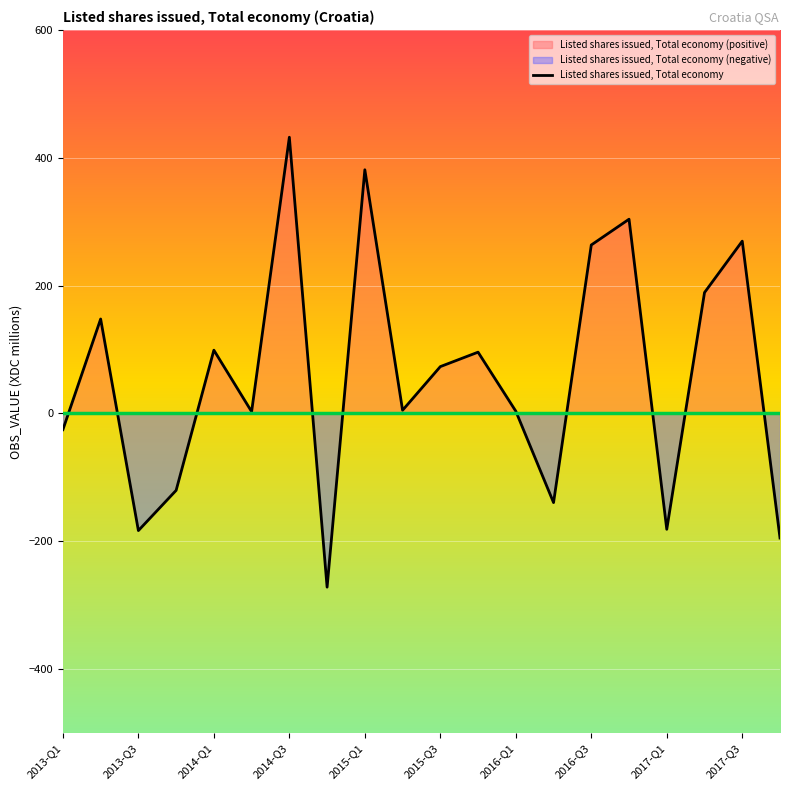

What is the lowest value of the Listed shares issued, Total economy series?

-271.9